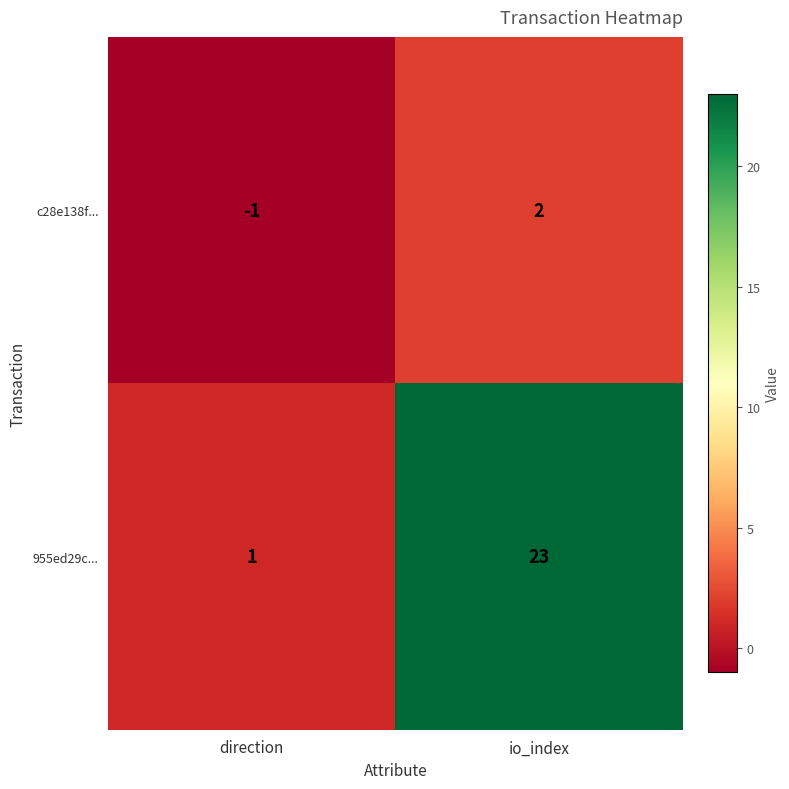

List the series in order of their peak value, lowest first.

c28e138f..., 955ed29c...